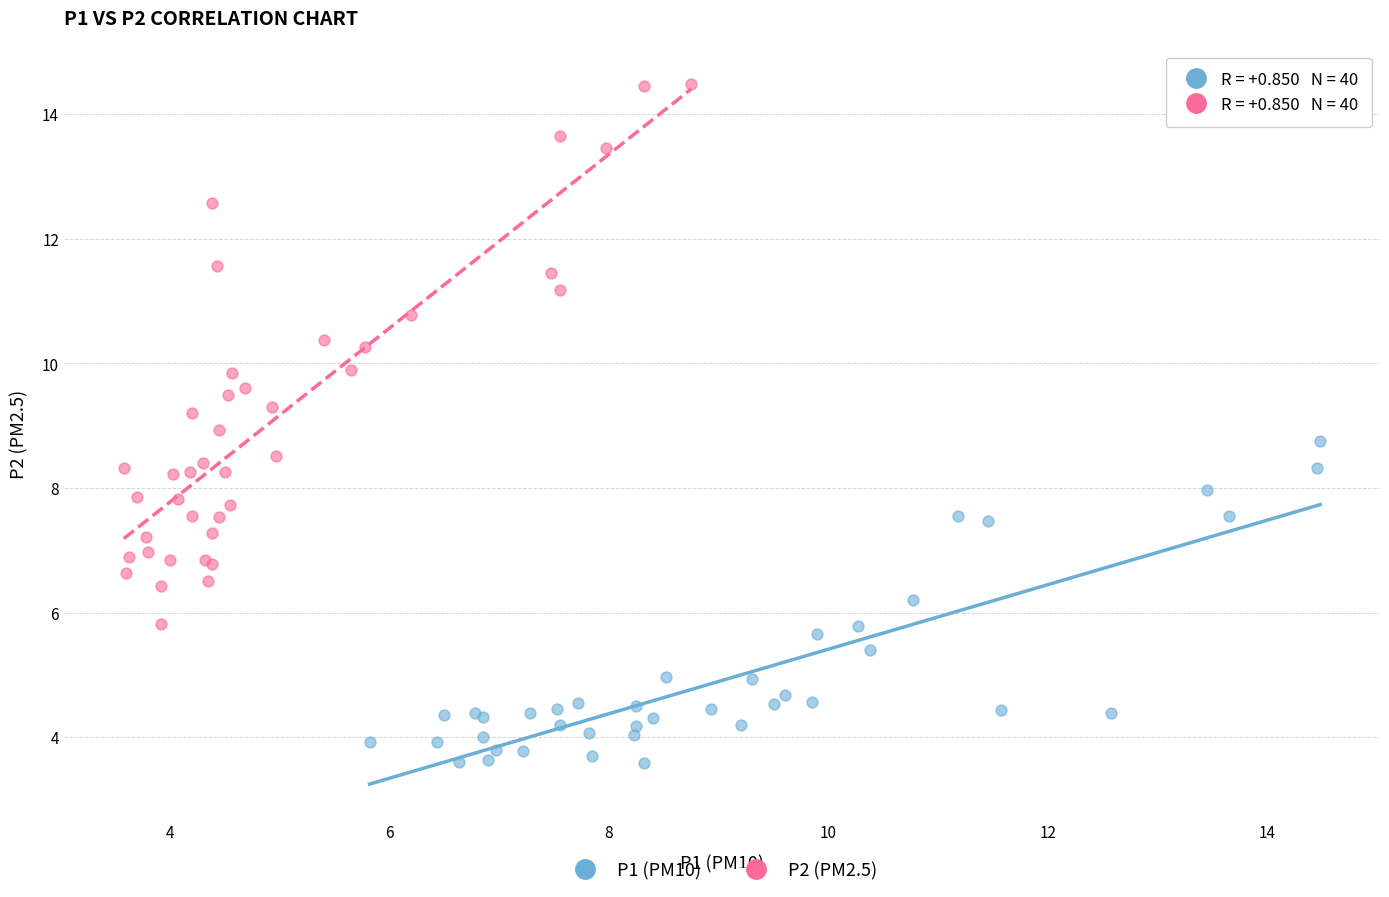

Which series reaches the maximum Y coordinate?

P2 (PM2.5)